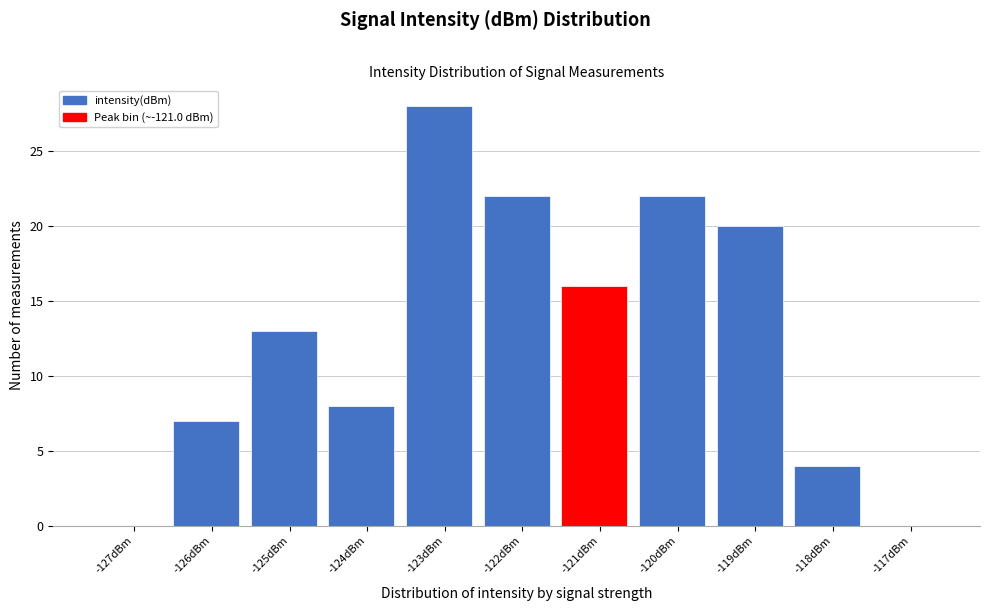

Reading right to left, list all the values displayed in this chart.

-117dBm=0	-118dBm=4	-119dBm=20	-120dBm=22	-121dBm=16	-122dBm=22	-123dBm=28	-124dBm=8	-125dBm=13	-126dBm=7	-127dBm=0